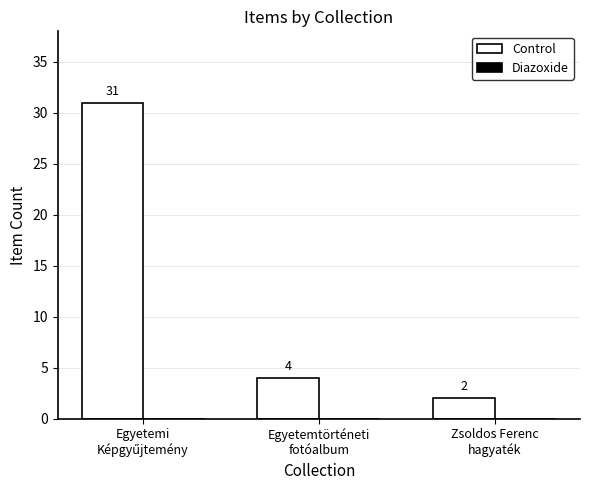

What is the sum of all values?

37